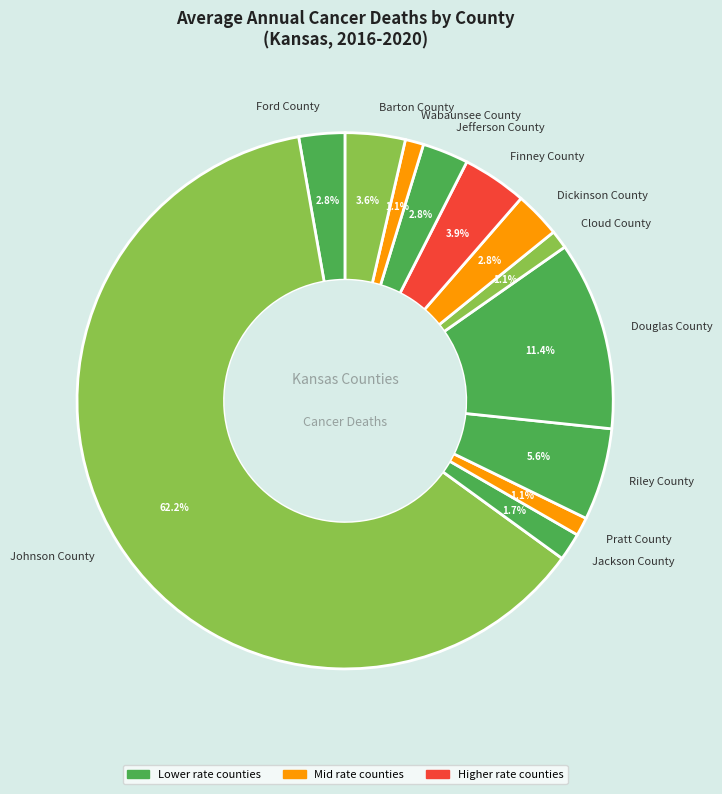

Is the sum of Cloud County and Johnson County greater than half?

Yes